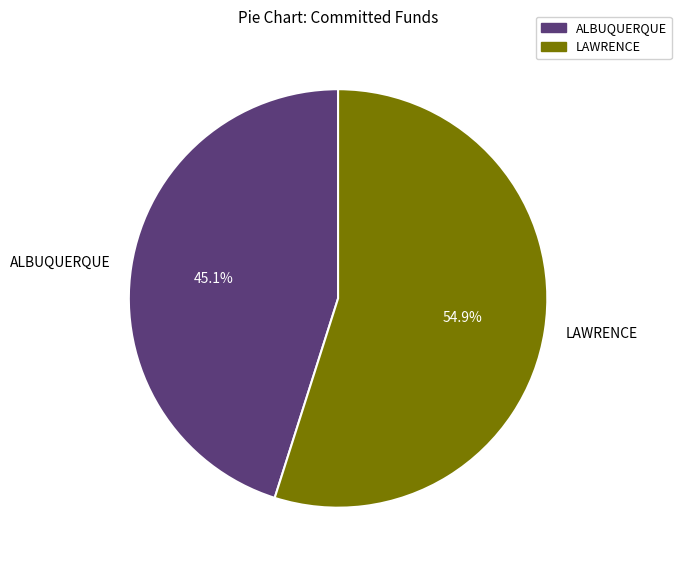

What is the ratio of the value at ALBUQUERQUE to the value at LAWRENCE?

0.8